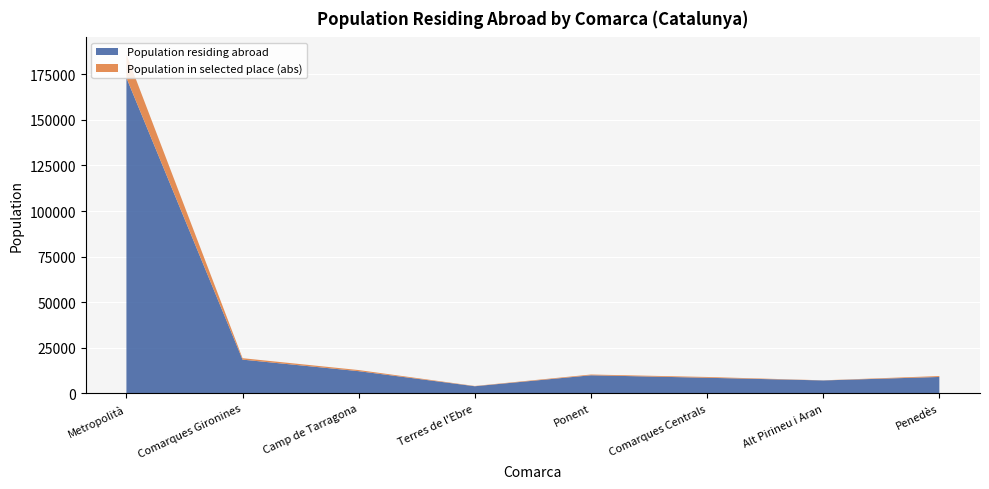

At which label does Population residing abroad reach its peak?

Metropolità